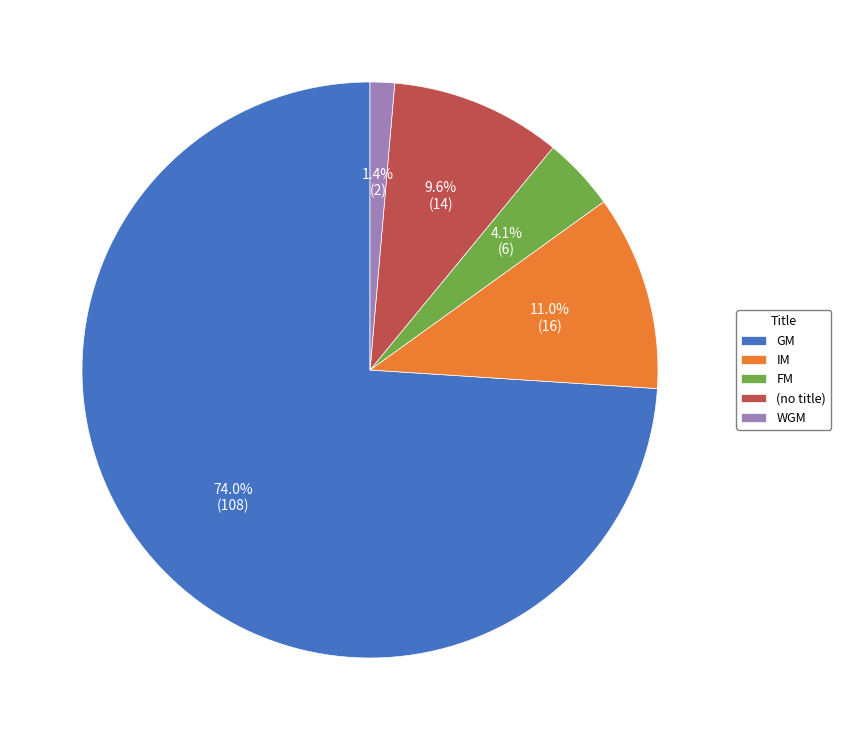

Is there a majority slice in this chart?

Yes